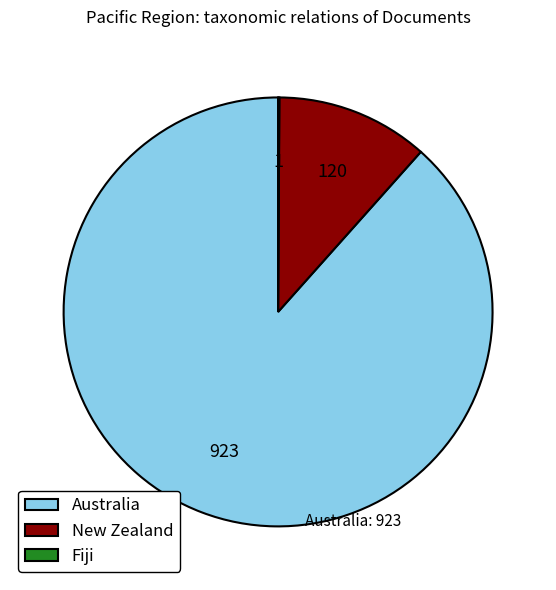

Which category has the biggest portion of the pie?

Australia